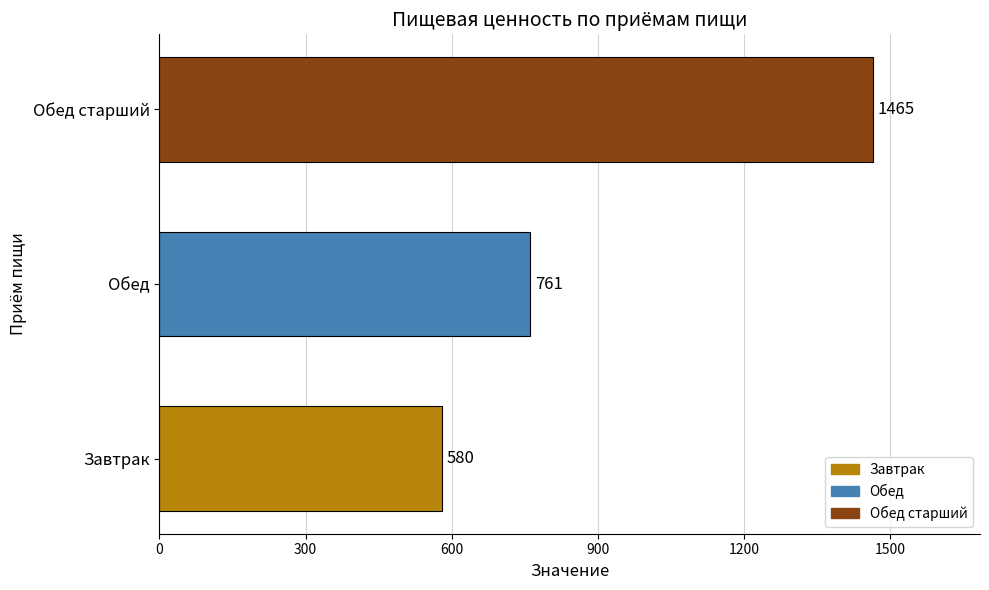

What is the sum of all values?

2806